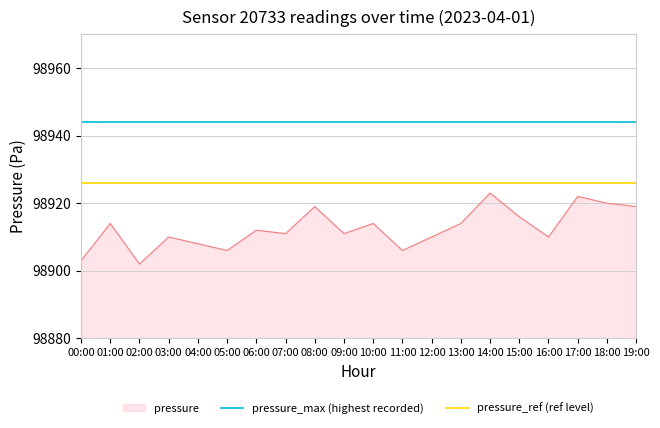

The value of pressure at 15:00 is 98916. True or false?

True